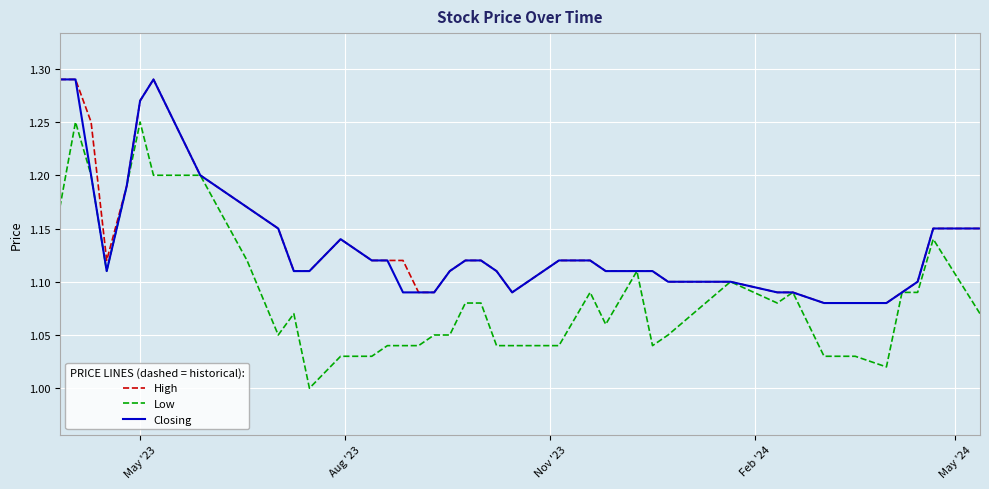

Which series has the largest range (max minus min)?

Low